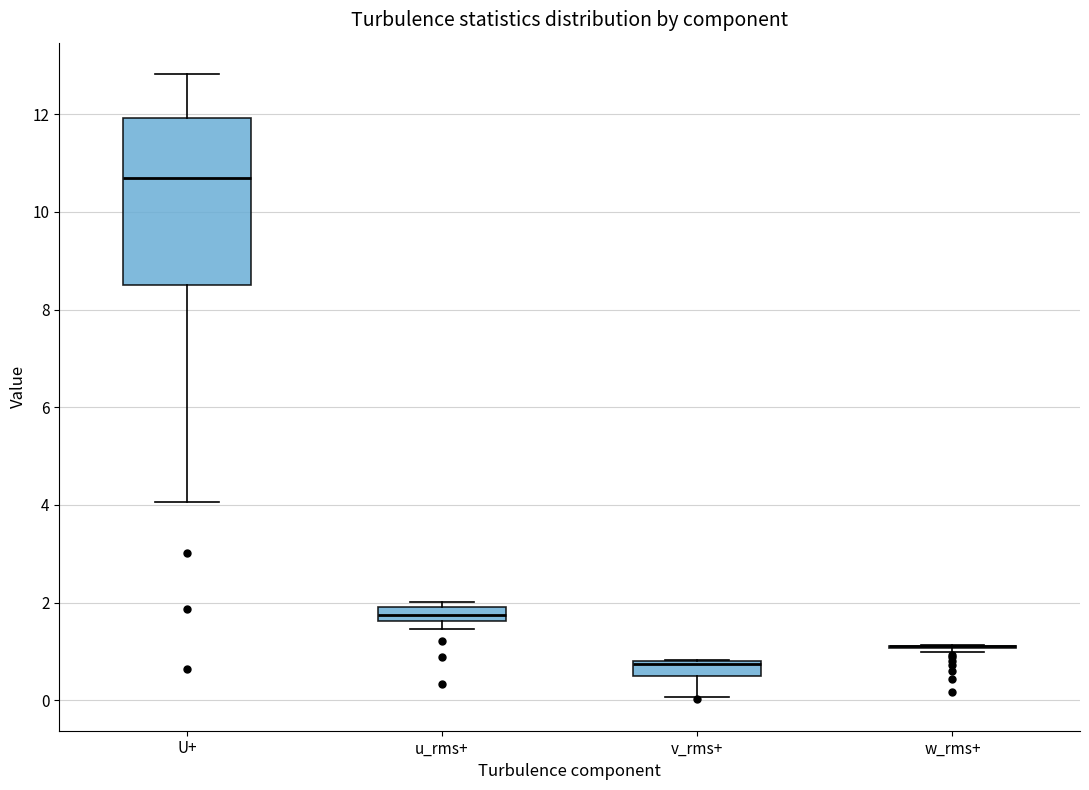

Comparing the boxes themselves (not the whiskers), which one is the tallest?

U+